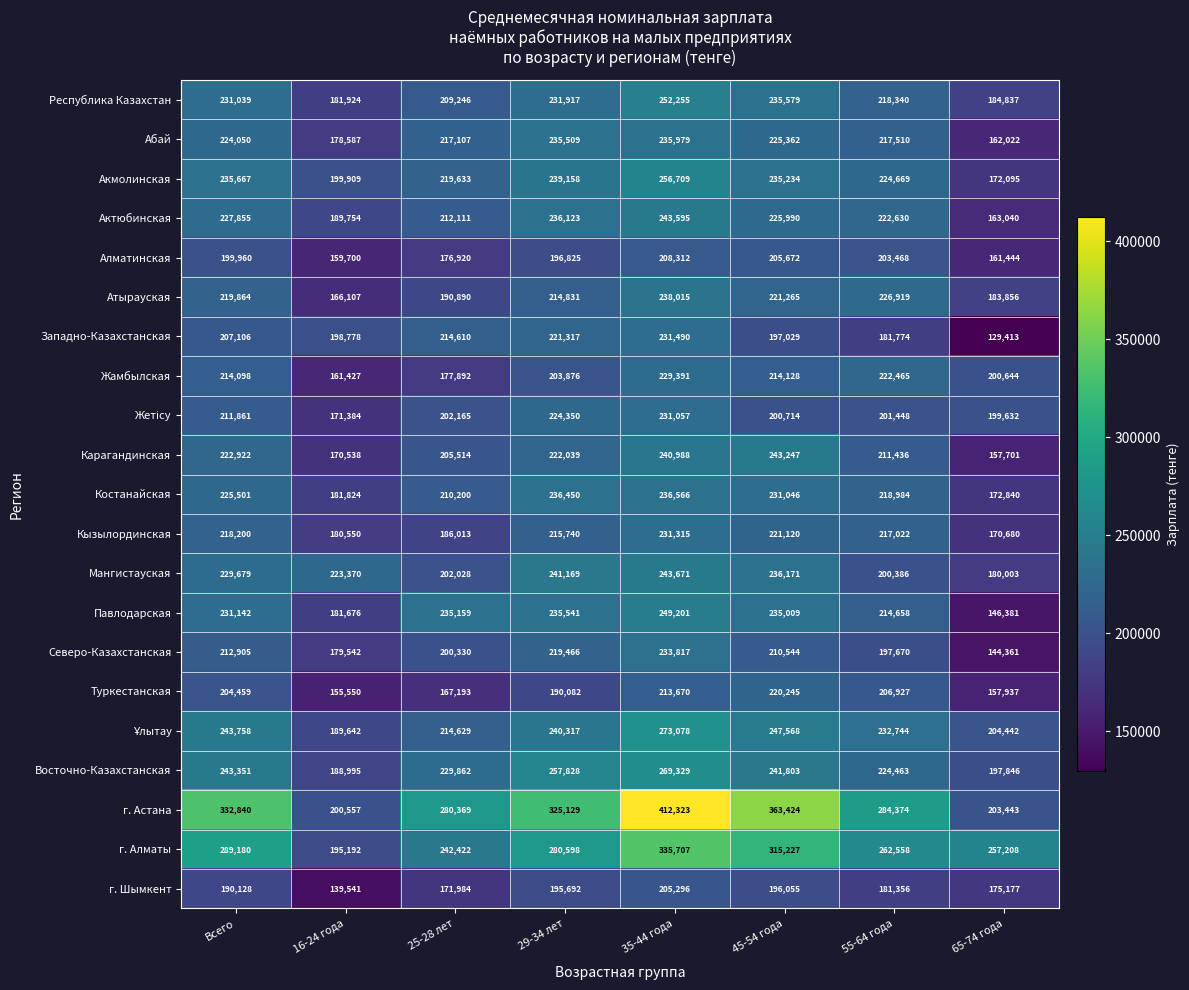

Which label corresponds to the smallest value in the chart?

65-74 года